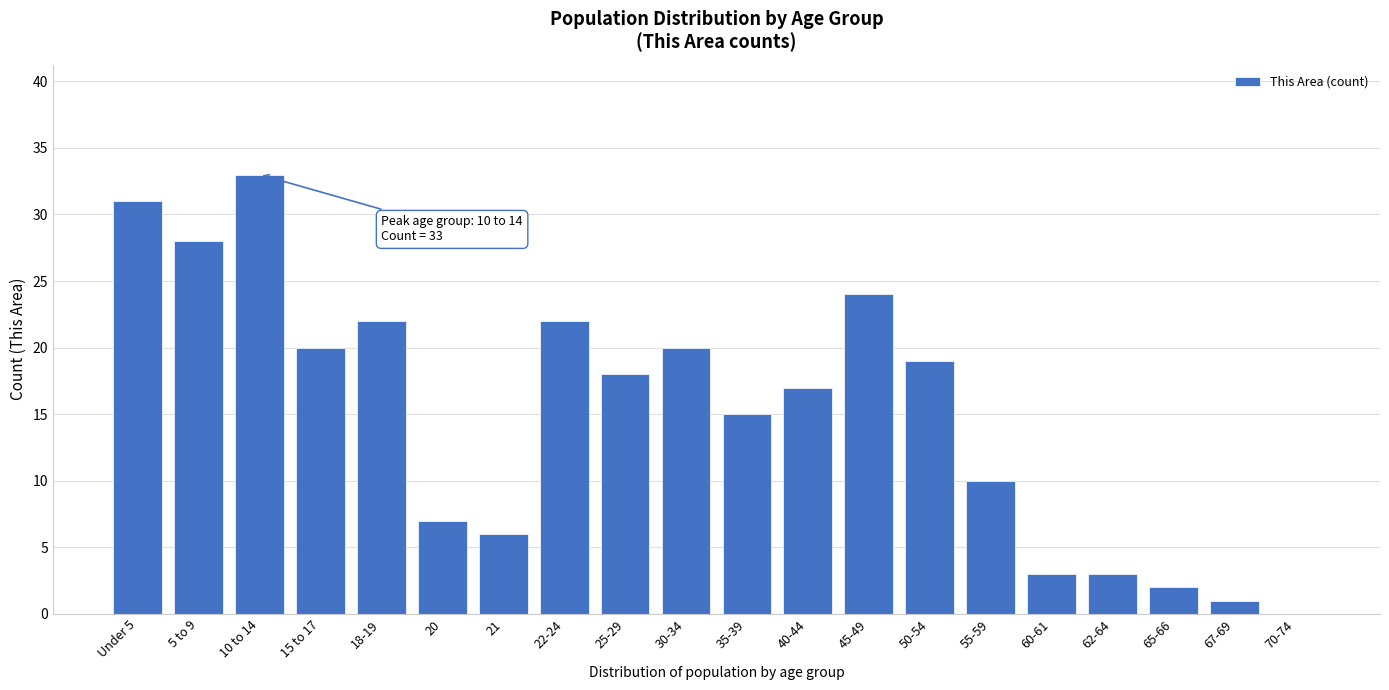

Reading right to left, what are all the values shown in this chart?

70-74=0	67-69=1	65-66=2	62-64=3	60-61=3	55-59=10	50-54=19	45-49=24	40-44=17	35-39=15	30-34=20	25-29=18	22-24=22	21=6	20=7	18-19=22	15 to 17=20	10 to 14=33	5 to 9=28	Under 5=31